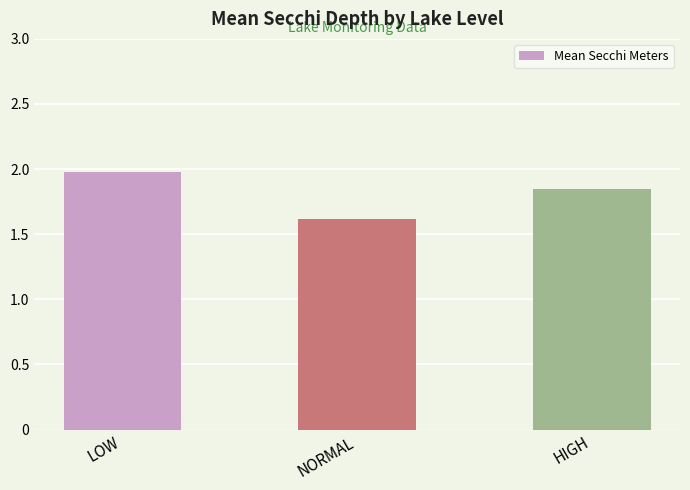

What is the ratio of the value at NORMAL to the value at LOW?

0.8